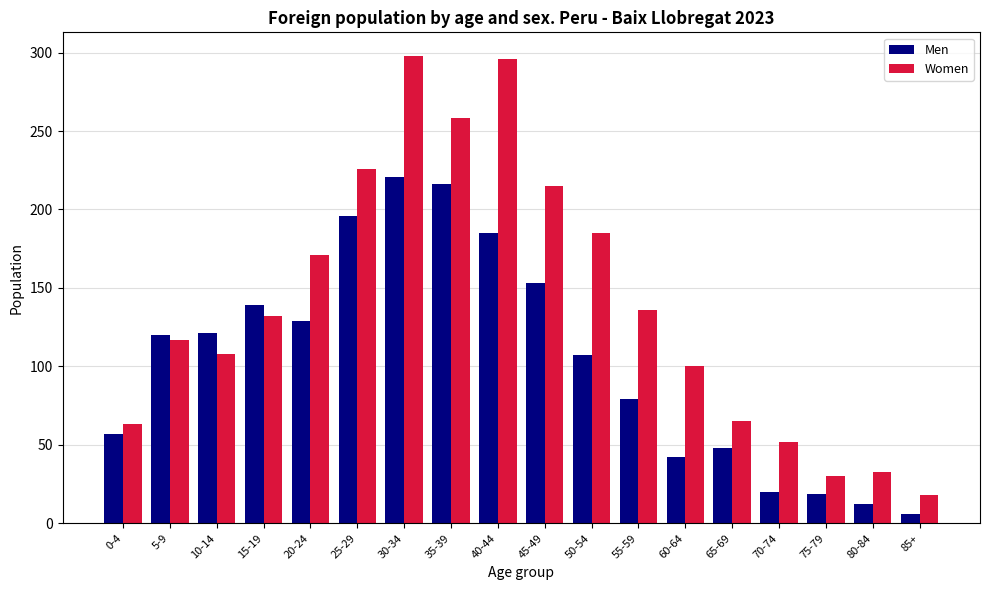

What is the highest value of the Women series?

298